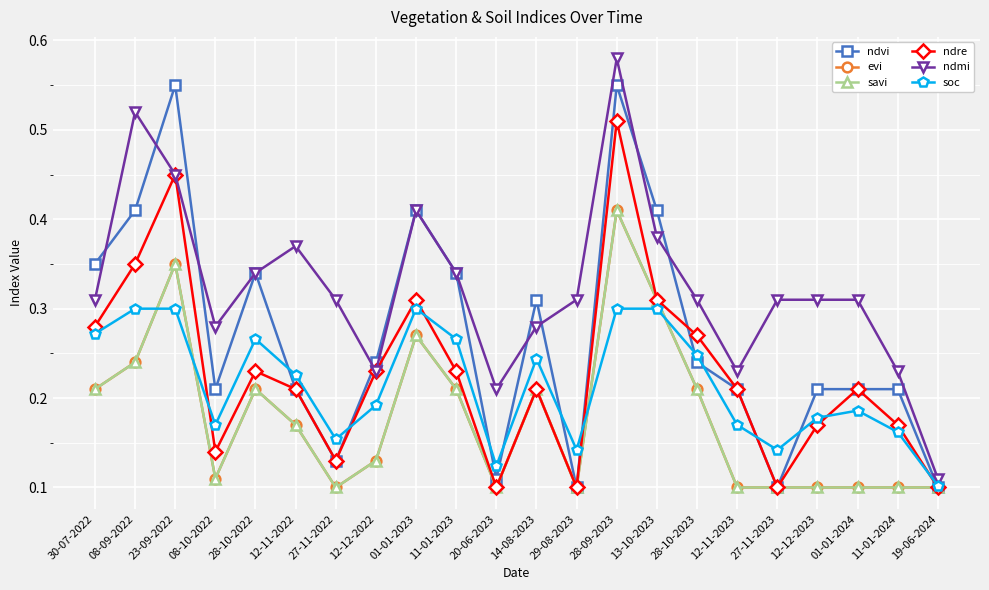

How many times do ndvi and ndmi cross each other?

8